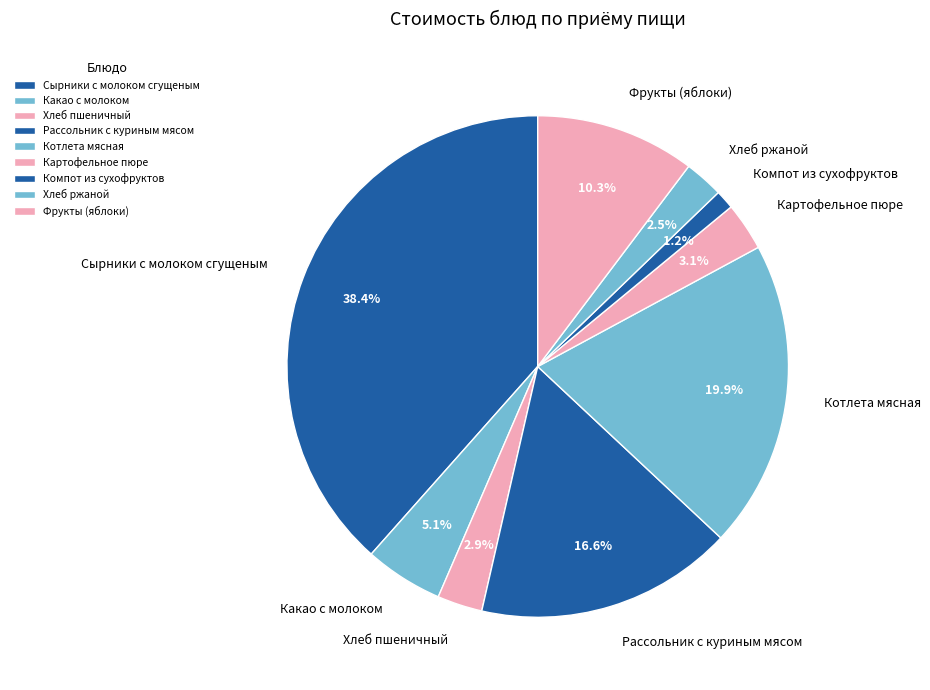

Which has a higher value, Котлета мясная or Компот из сухофруктов?

Котлета мясная